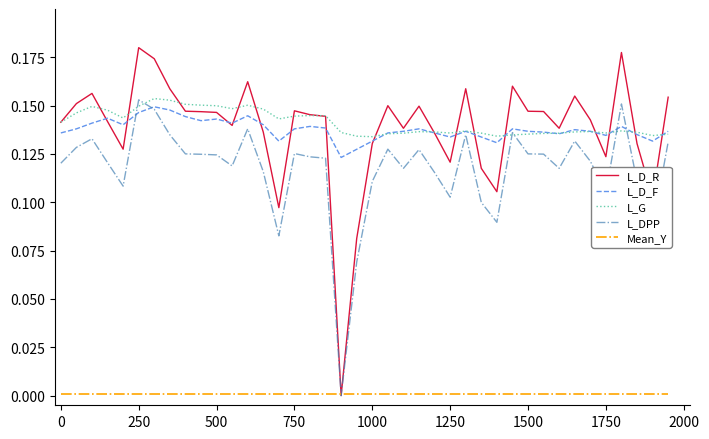

Which series has the largest range (max minus min)?

L_D_R